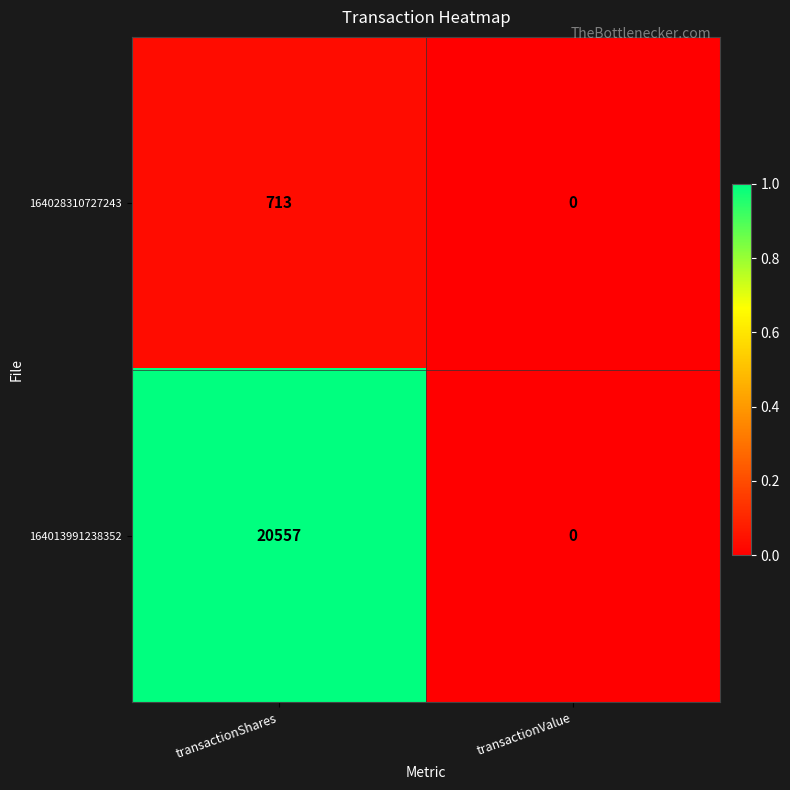

At which category is the sum across all series the highest?

transactionShares